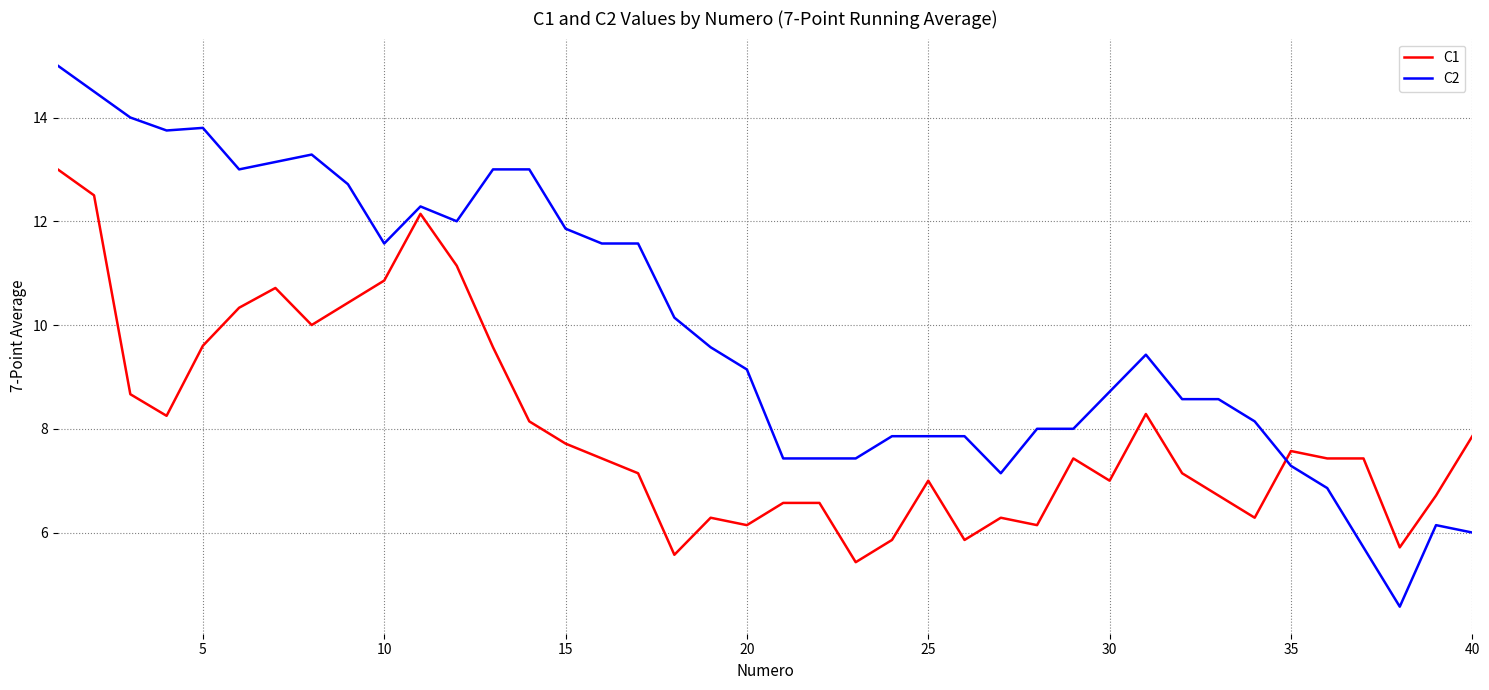

Which series has the widest spread of values?

C2